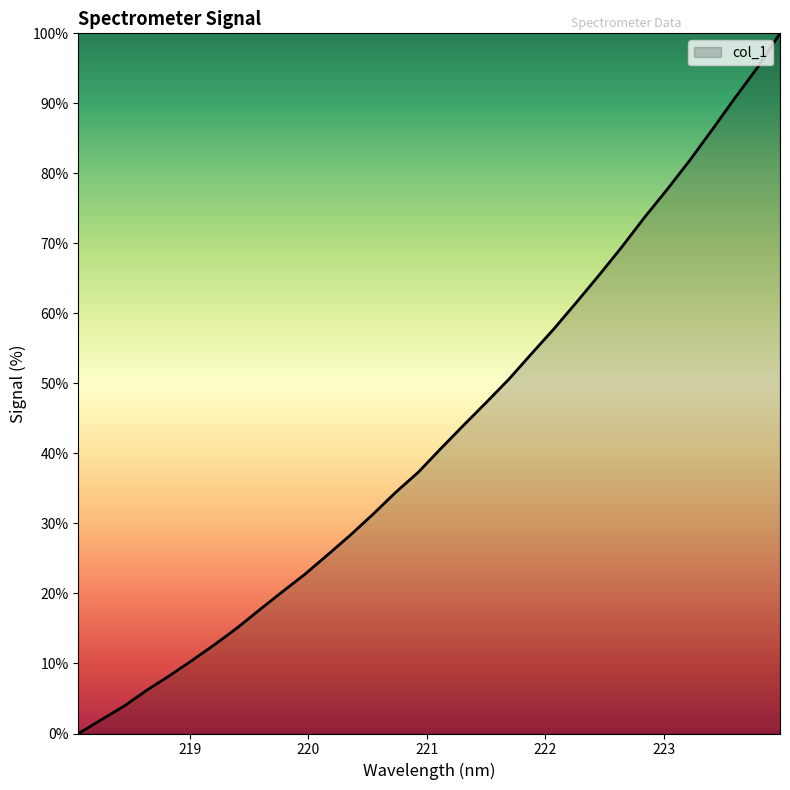

True or false: there are more than 2 points higher than both neighbors.

False